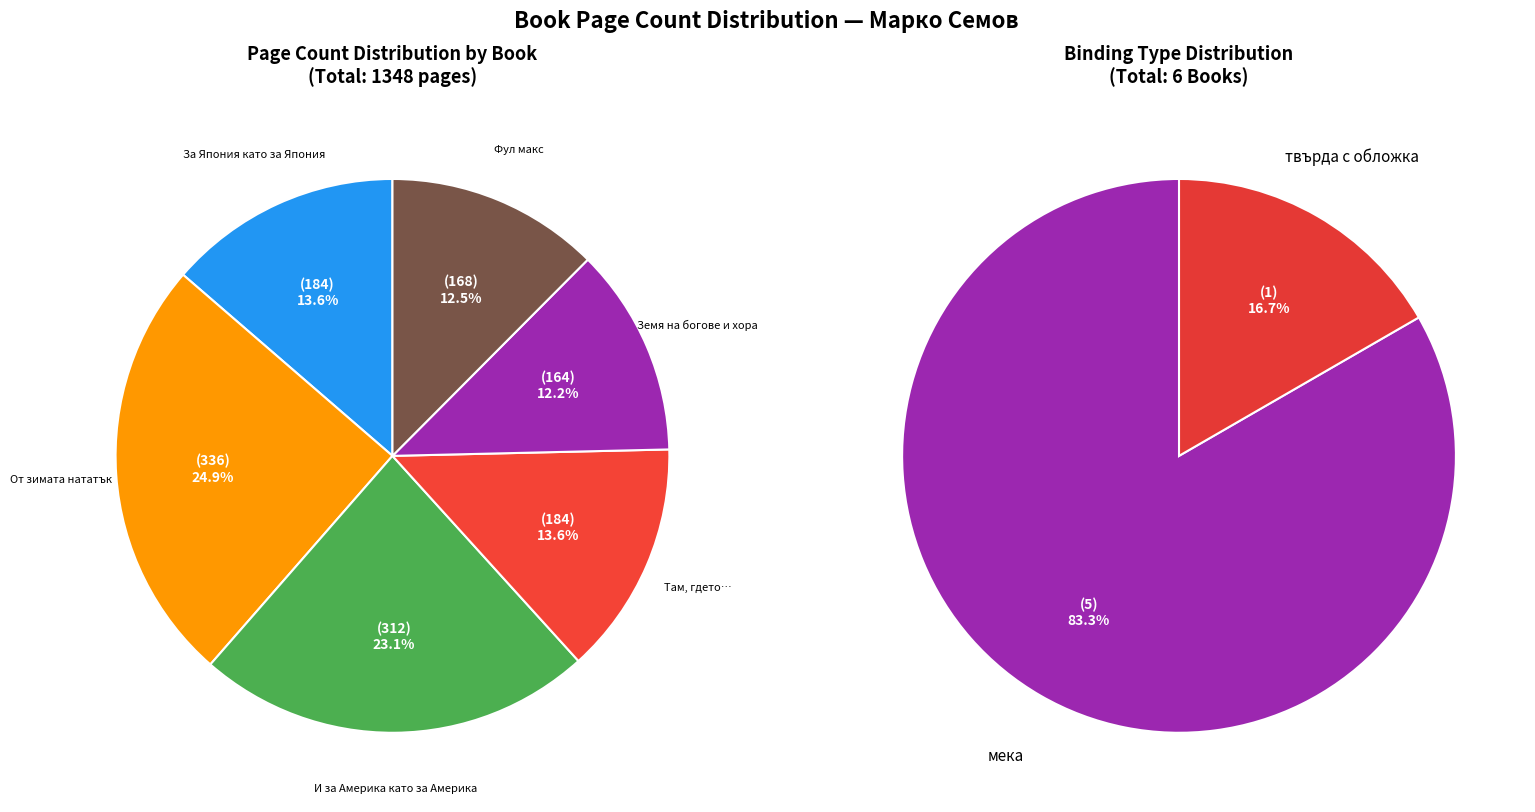

To the nearest percent, what is the average slice percentage?

17%